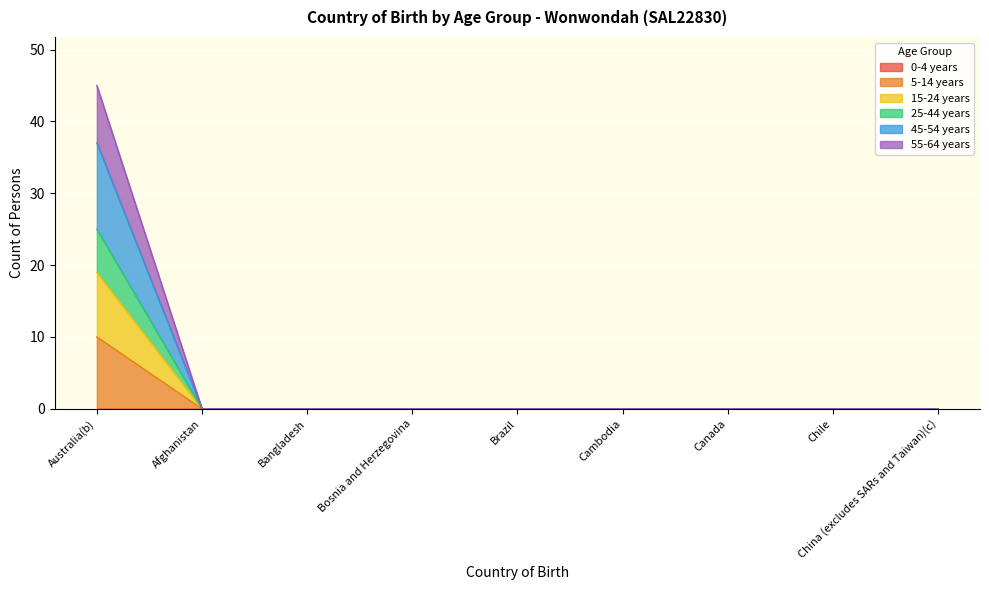

True or false: 15-24 years and 55-64 years cross at least once.

False